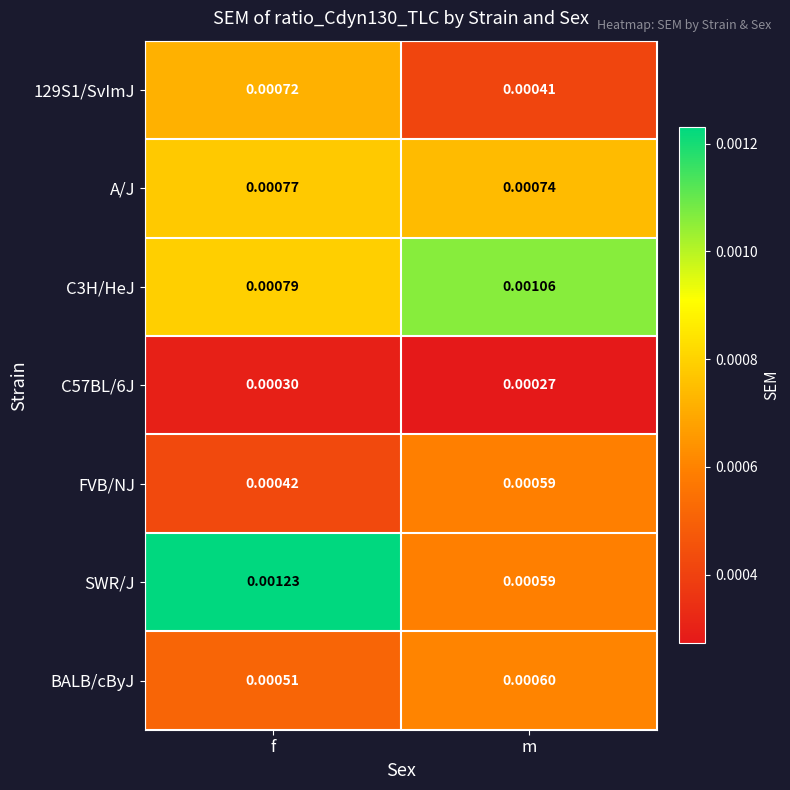

Between f and m, which series saw the biggest shift?

SWR/J